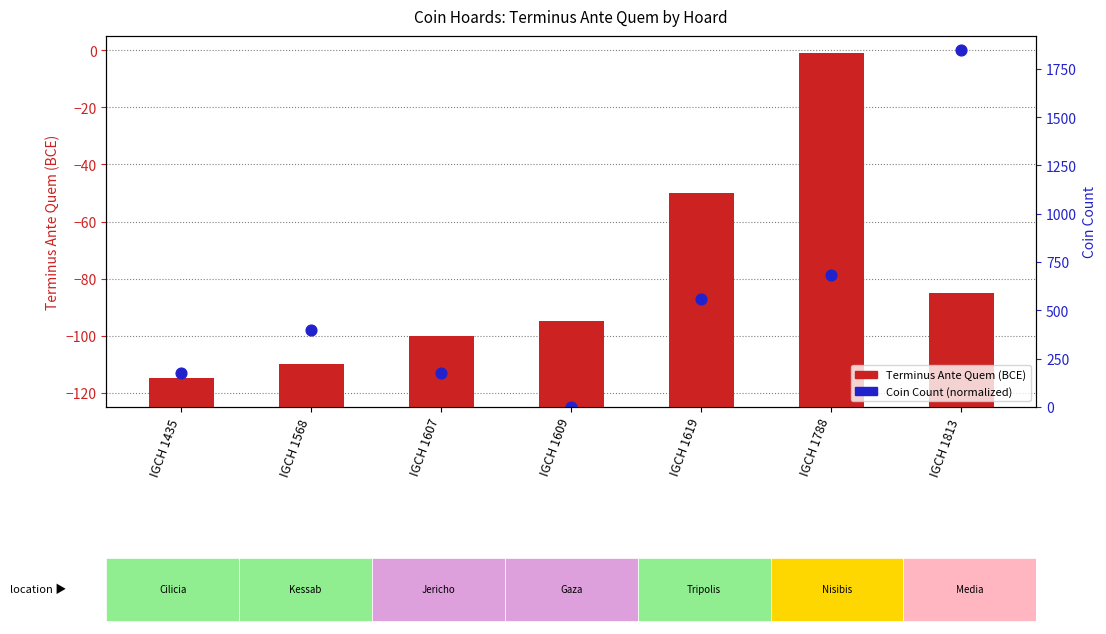

At how many categories does at least one series exceed -64?

7